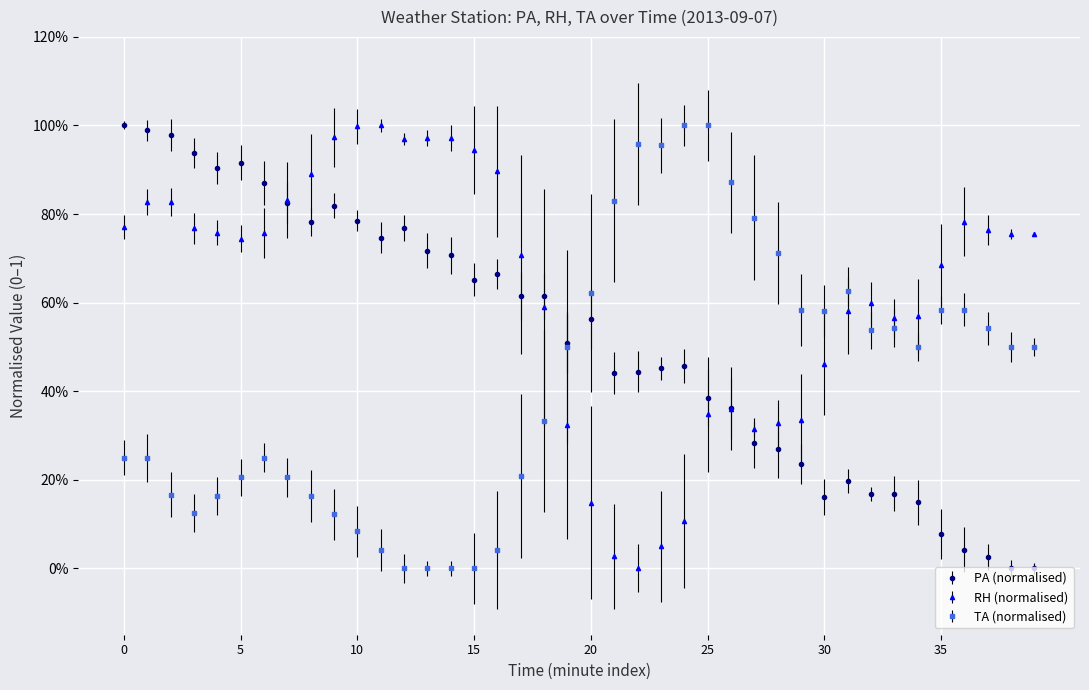

What is the maximum value shown in the chart?

1.0